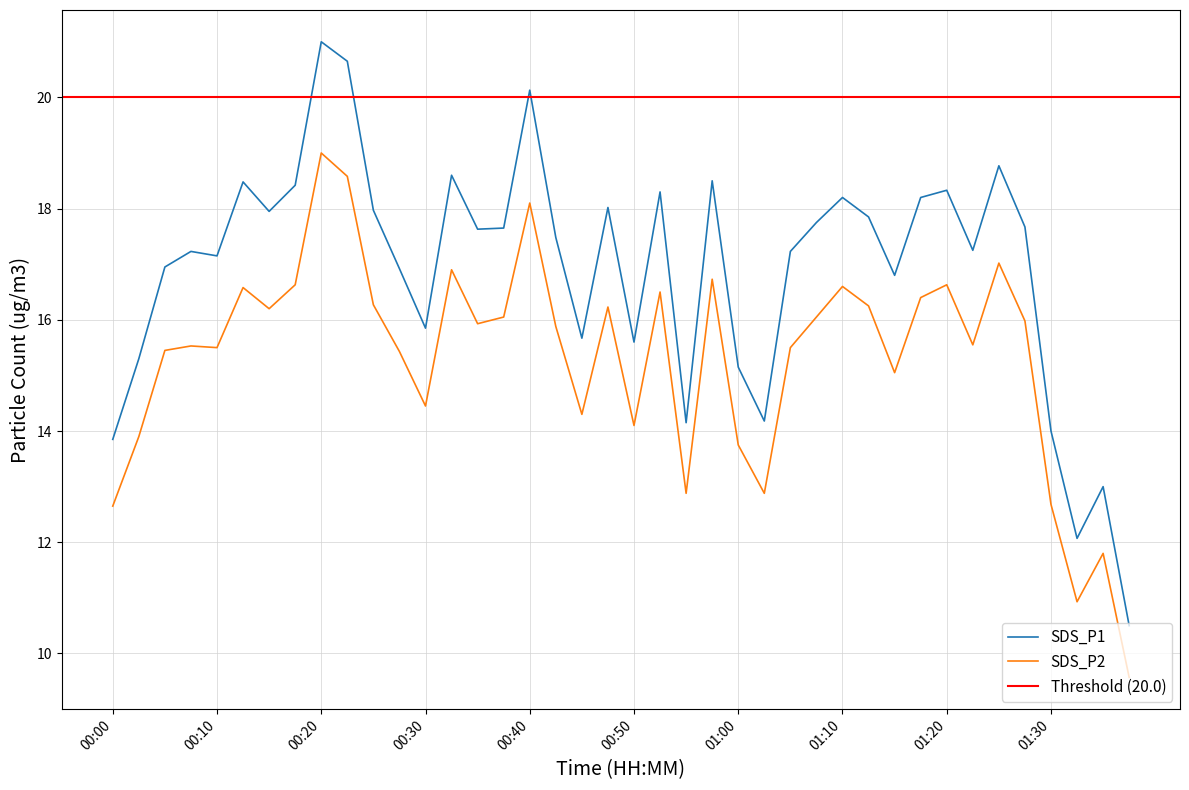

Which series has the widest spread of values?

SDS_P1